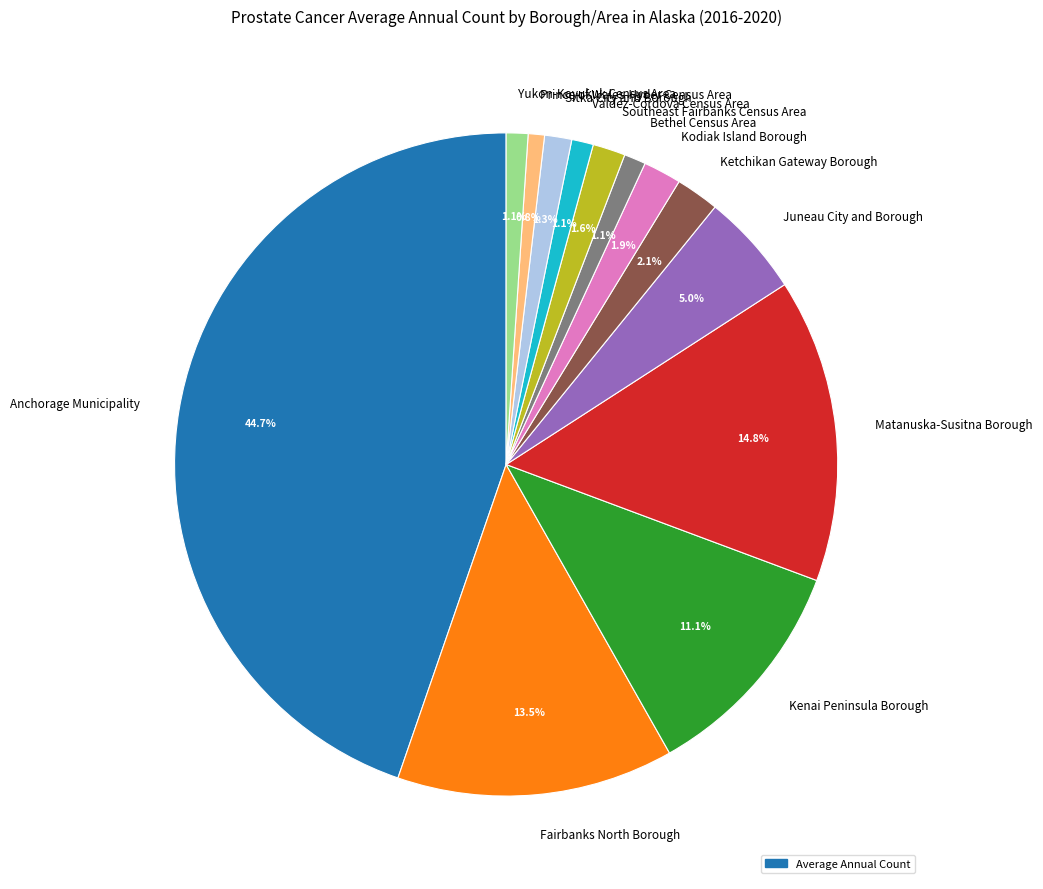

Does Fairbanks North Borough account for over 50% of the chart?

No